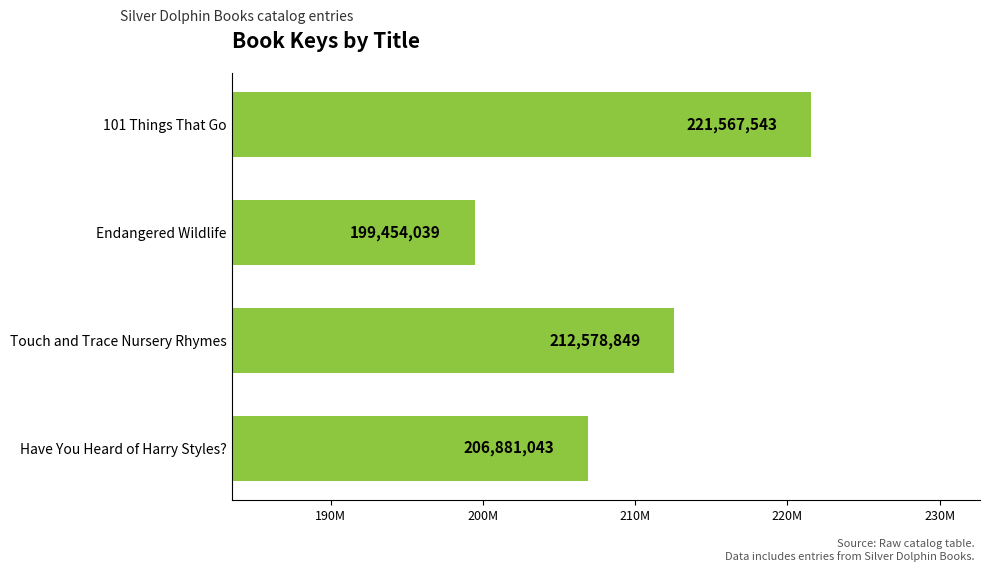

Rank the categories by value from lowest to highest.

Endangered Wildlife, Have You Heard of Harry Styles?, Touch and Trace Nursery Rhymes, 101 Things That Go